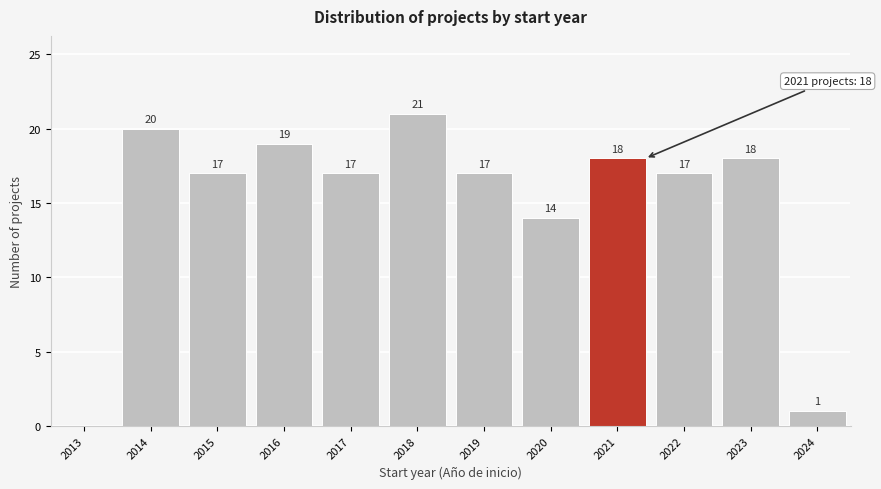

Which label corresponds to the largest value in the chart?

2018